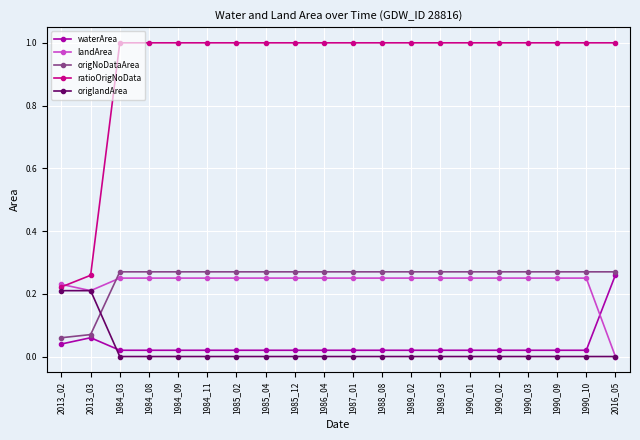

Is it true that ratioOrigNoData equals 1.0 at 2016_05?

True